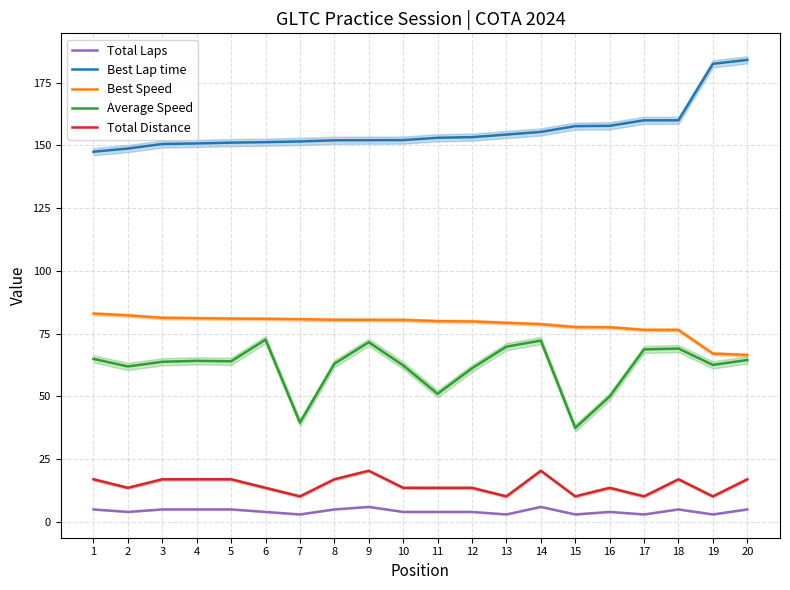

What is the difference between the maximum and second lowest values in the Total Distance series?

10.2